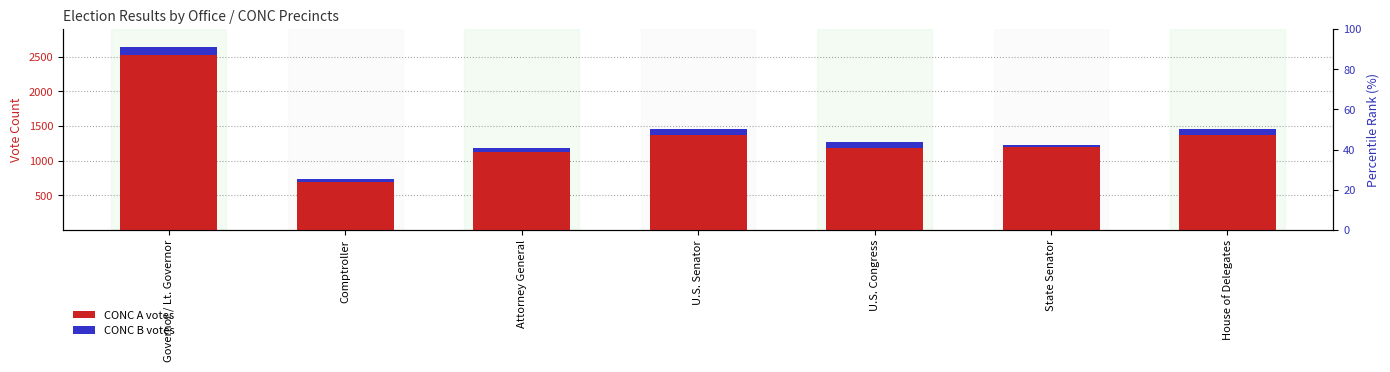

Reading left to right, transcribe all the data shown in this chart.

CONC A (primary votes): Governor / Lt. Governor=2522.0	Comptroller=689.0	Attorney General=1131.0	U.S. Senator=1373.0	U.S. Congress=1183.0	State Senator=1195.0	House of Delegates=1373.0
CONC B (secondary votes): Governor / Lt. Governor=117.8	Comptroller=41.2	Attorney General=54.1	U.S. Senator=79.3	U.S. Congress=85.6	State Senator=33.1	House of Delegates=79.3